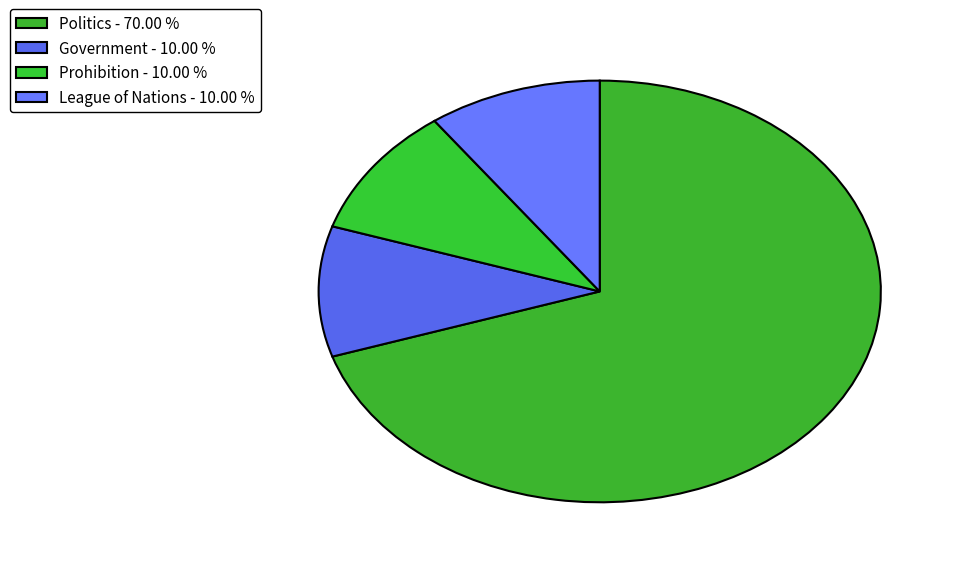

How many segments does this pie chart have?

4